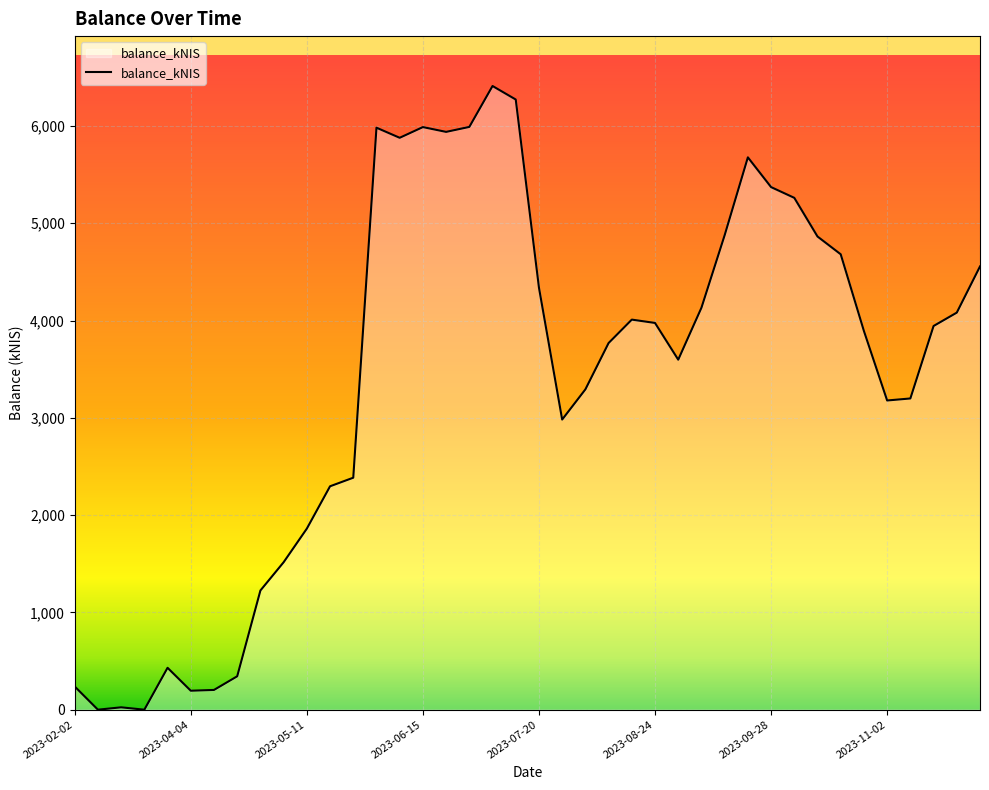

What is the average value?

3421.2